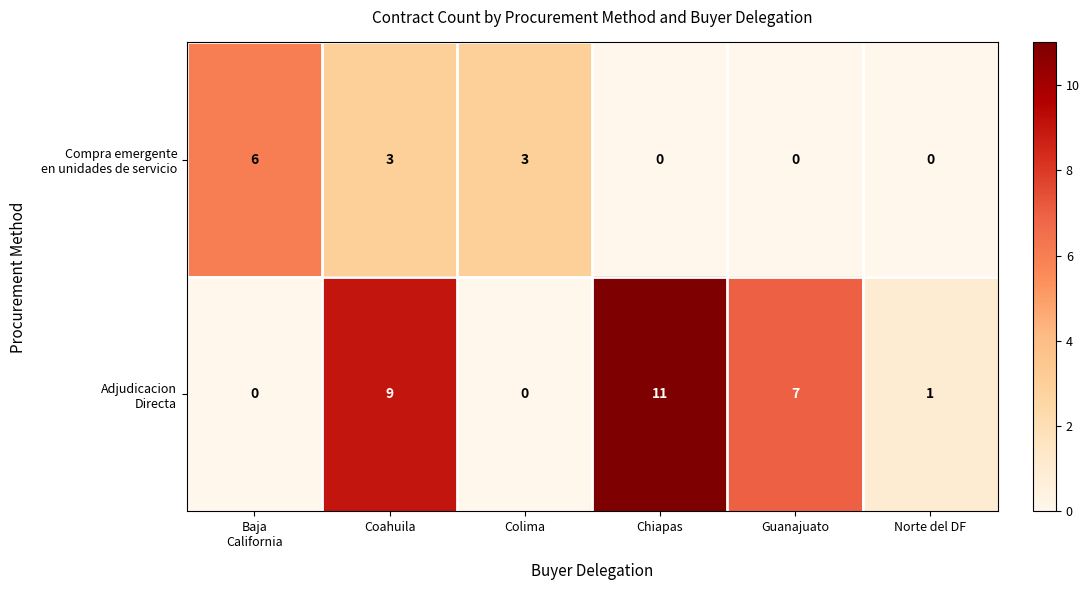

At which category is the sum across all series the highest?

Coahuila